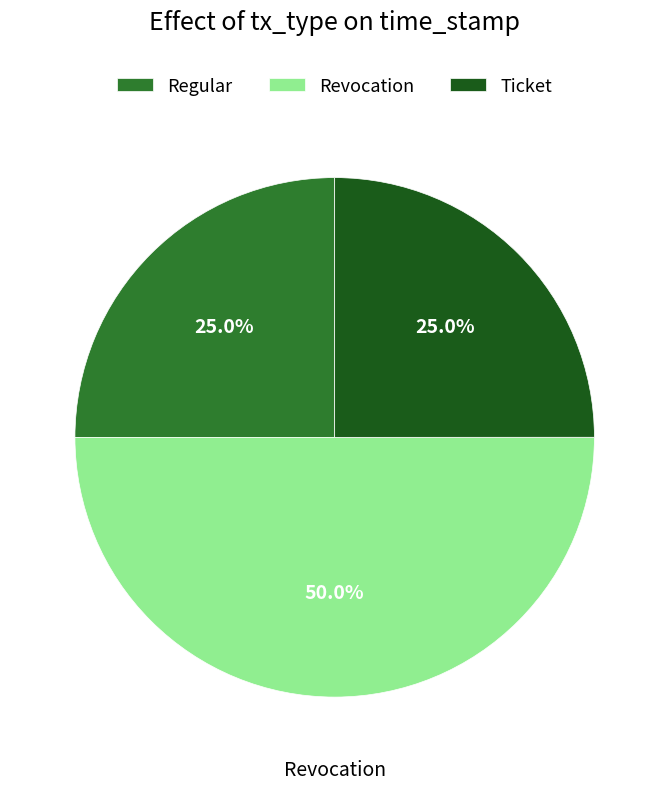

Is it true that Regular is 32% of the pie?

False